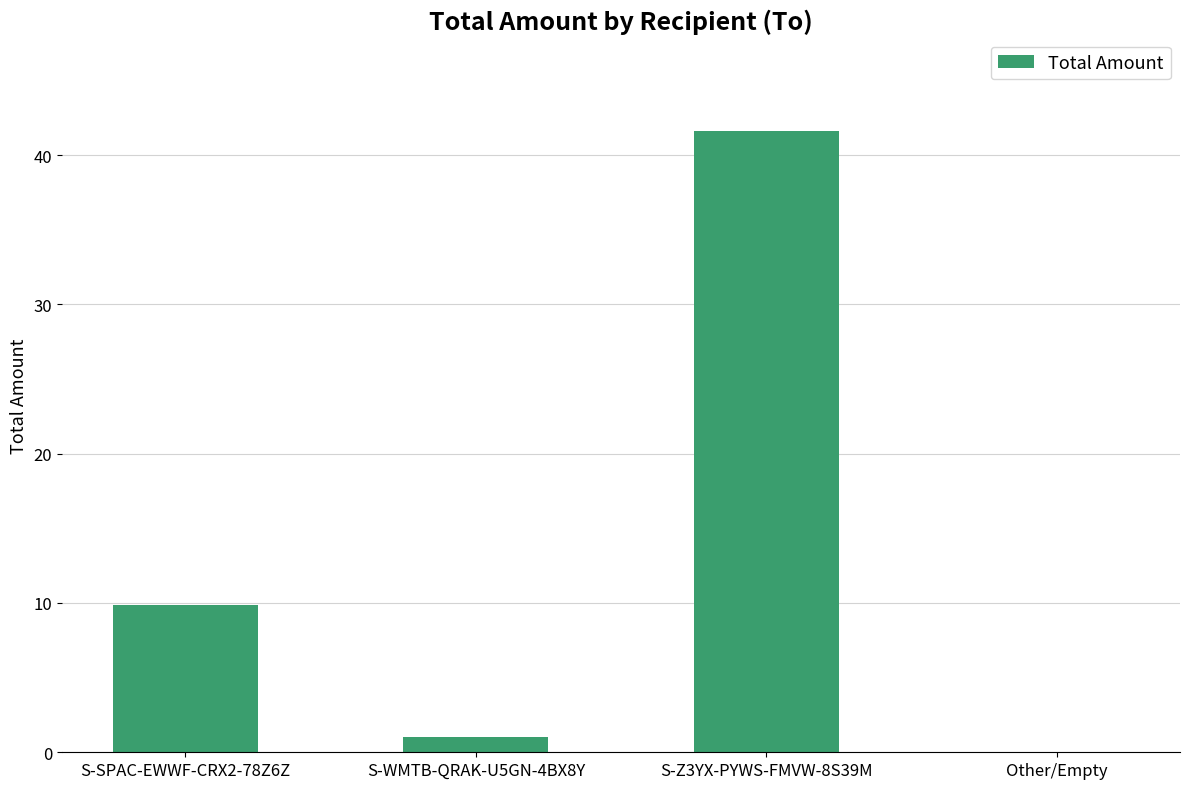

Which label corresponds to the largest value in the chart?

S-Z3YX-PYWS-FMVW-8S39M